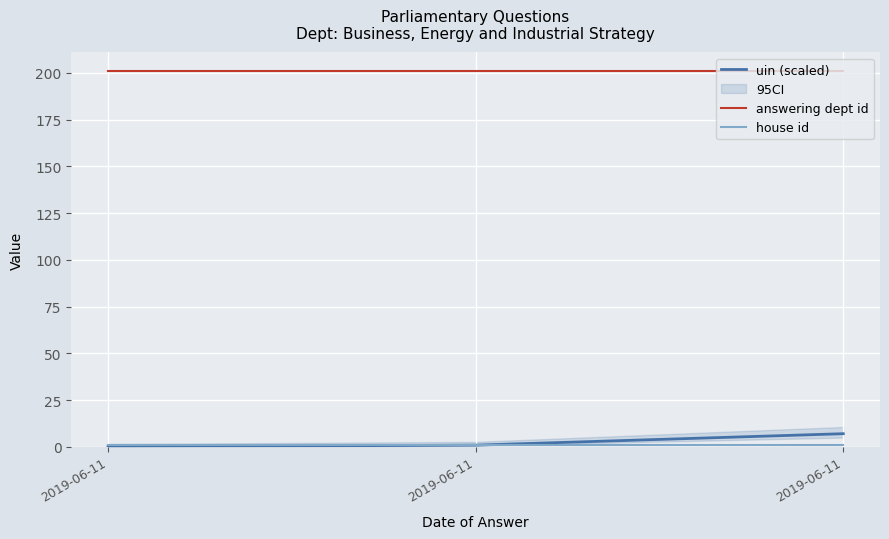

Rank the series by their maximum value, from highest to lowest.

answering dept id, uin (scaled), house id